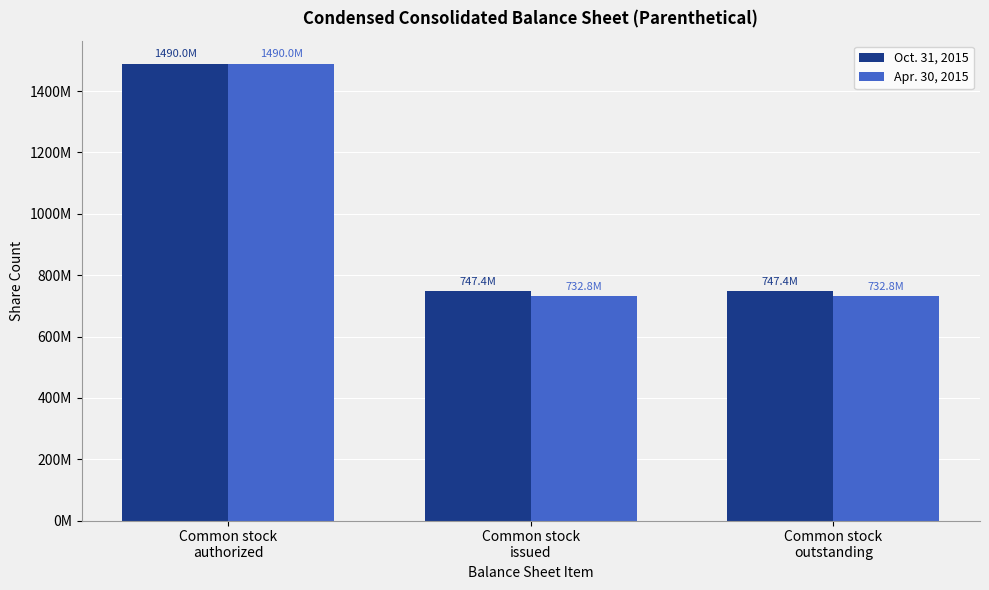

Between Common stock
outstanding and Common stock
authorized, which is larger?

Common stock
authorized